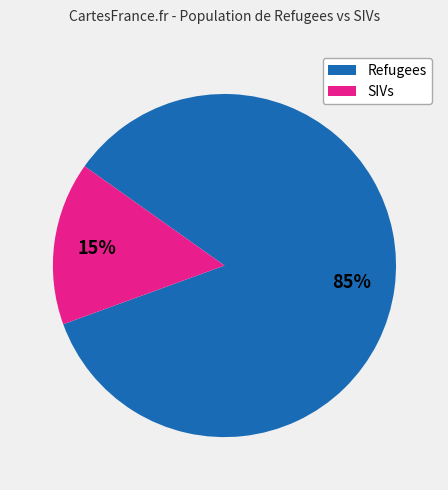

Does any single category account for the majority?

Yes